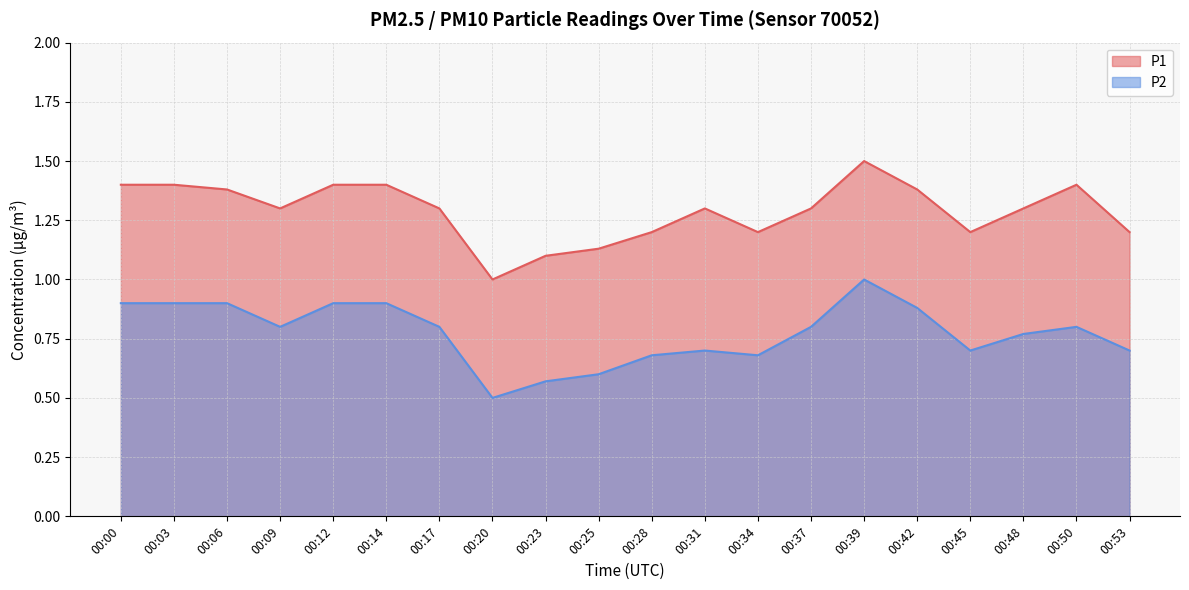

Does the chart have visible grid lines?

Yes